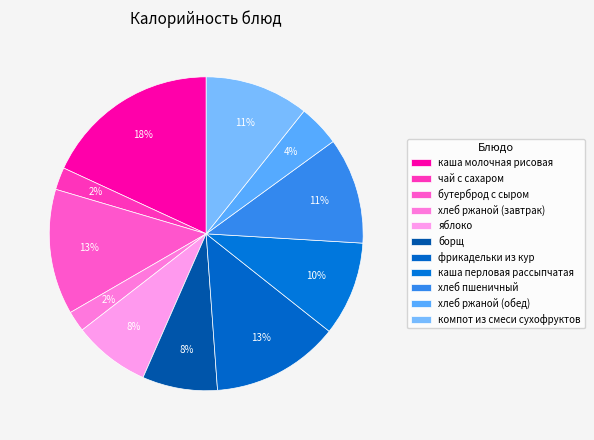

How much of the chart is everything except чай с сахаром?

97.7%